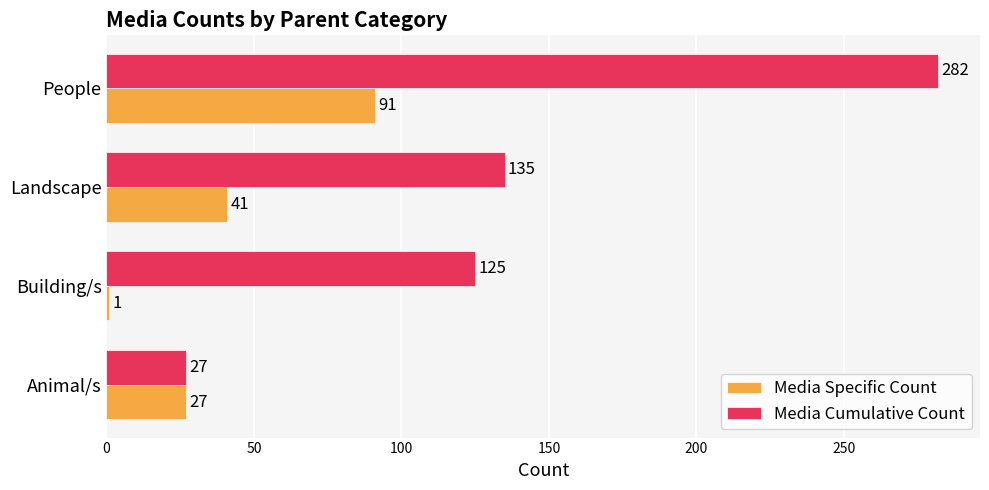

Which series has the widest spread of values?

Media Cumulative Count